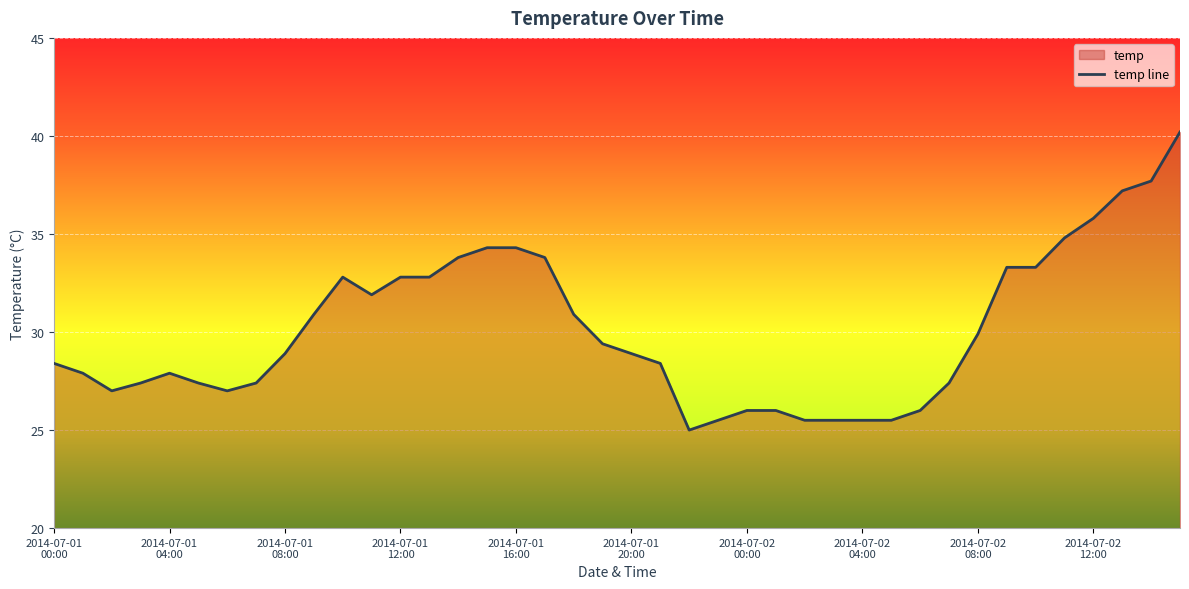

What is the minimum value shown in the chart?

25.0